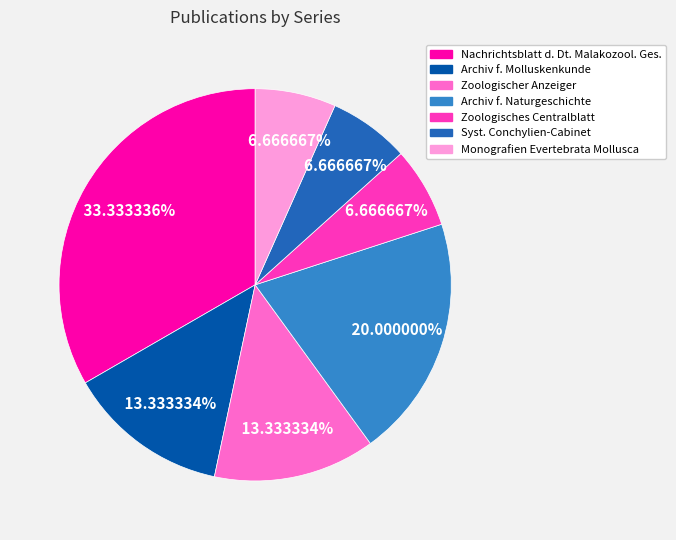

True or false: Zoologisches Centralblatt accounts for 1% of the total.

False